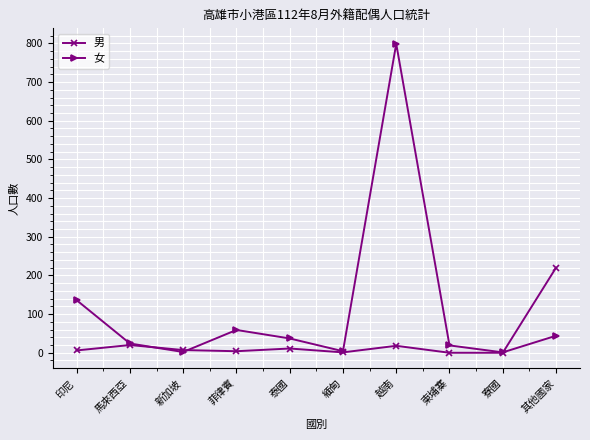

Does the chart display data point markers on the line(s)?

Yes